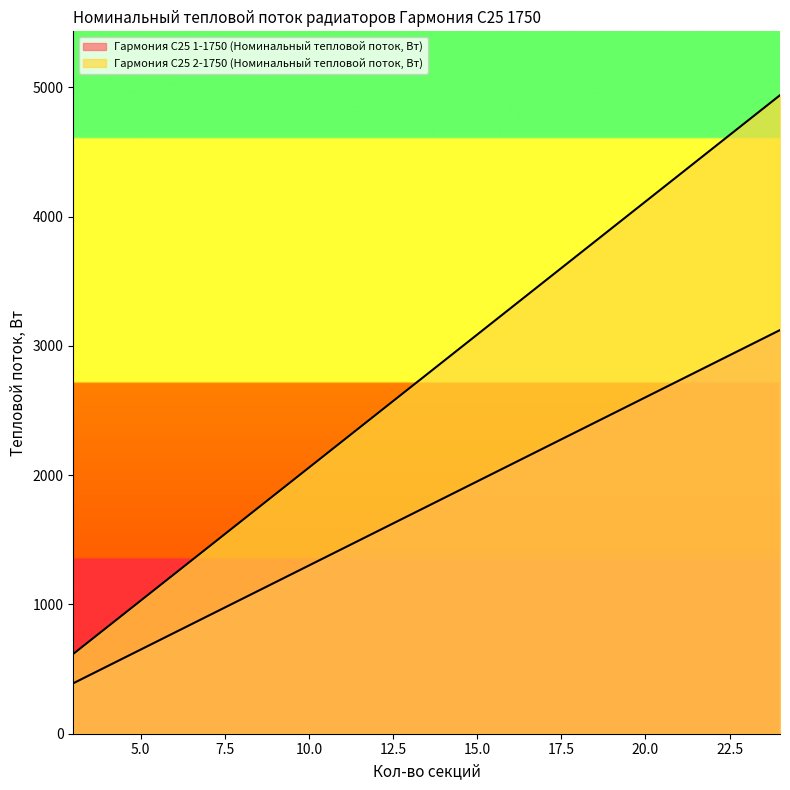

List the series in order of their peak value, highest first.

Гармония С25 2-1750 (Номинальный тепловой поток, Вт), Гармония С25 1-1750 (Номинальный тепловой поток, Вт)